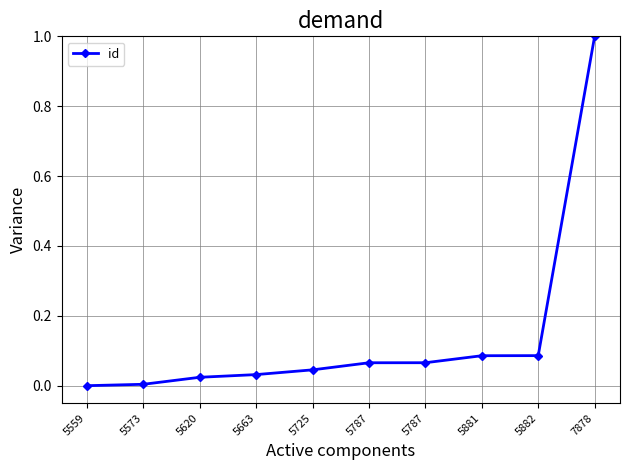

Does the chart have visible grid lines?

Yes